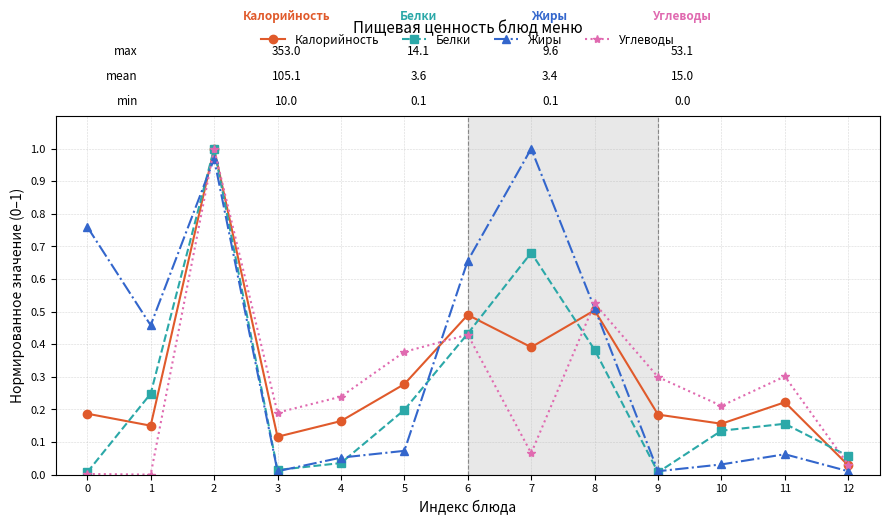

Which category has the highest value in the Жиры series?

7